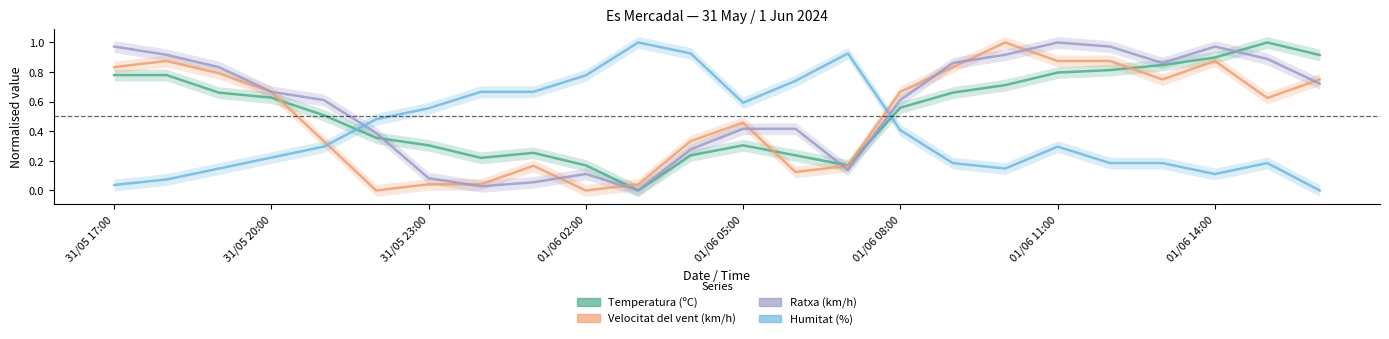

In Ratxa (km/h), how many points are lower than both neighbors (excluding endpoints)?

4